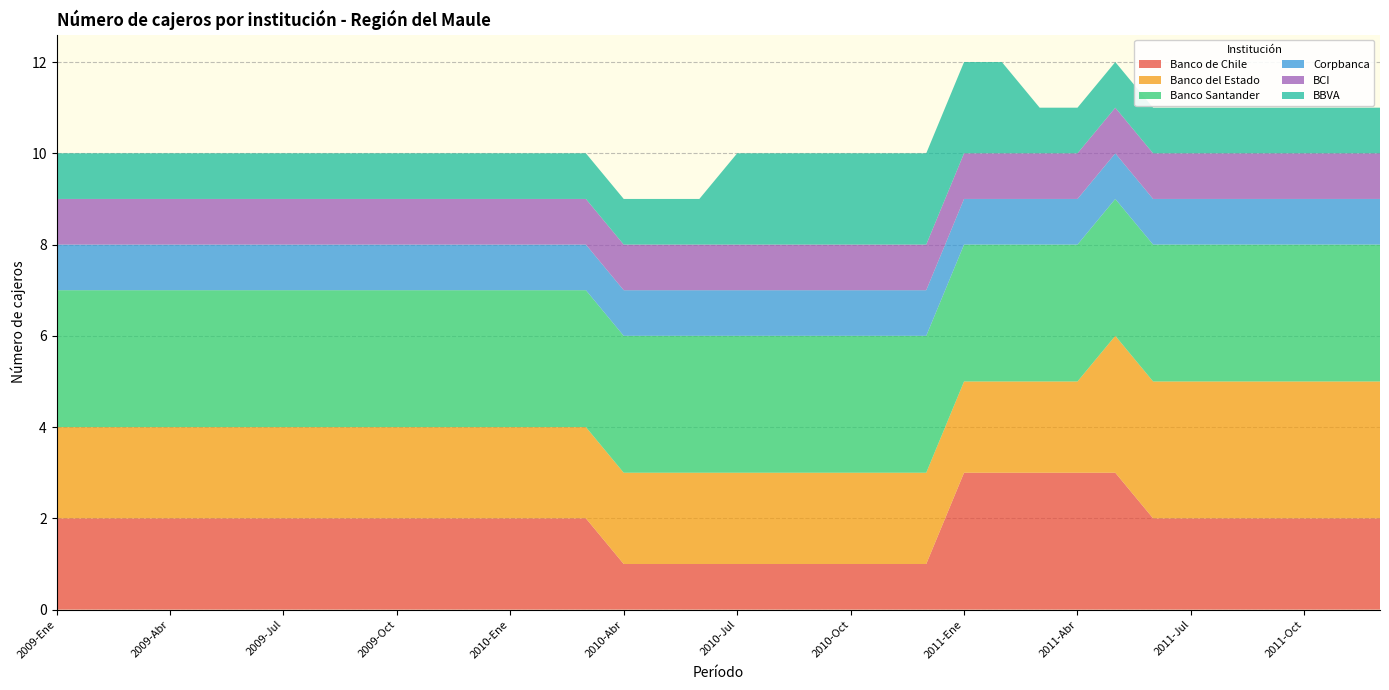

Reading left to right, extract all data points from this chart.

Banco de Chile: 2009-Ene=2	2009-Feb=2	2009-Mar=2	2009-Abr=2	2009-May=2	2009-Jun=2	2009-Jul=2	2009-Ago=2	2009-Sep=2	2009-Oct=2	2009-Nov=2	2009-Dic=2	2010-Ene=2	2010-Feb=2	2010-Mar=2	2010-Abr=1	2010-May=1	2010-Jun=1	2010-Jul=1	2010-Ago=1	2010-Sep=1	2010-Oct=1	2010-Nov=1	2010-Dic=1	2011-Ene=3	2011-Feb=3	2011-Mar=3	2011-Abr=3	2011-May=3	2011-Jun=2	2011-Jul=2	2011-Ago=2	2011-Sep=2	2011-Oct=2	2011-Nov=2	2011-Dic=2
Banco del Estado: 2009-Ene=2	2009-Feb=2	2009-Mar=2	2009-Abr=2	2009-May=2	2009-Jun=2	2009-Jul=2	2009-Ago=2	2009-Sep=2	2009-Oct=2	2009-Nov=2	2009-Dic=2	2010-Ene=2	2010-Feb=2	2010-Mar=2	2010-Abr=2	2010-May=2	2010-Jun=2	2010-Jul=2	2010-Ago=2	2010-Sep=2	2010-Oct=2	2010-Nov=2	2010-Dic=2	2011-Ene=2	2011-Feb=2	2011-Mar=2	2011-Abr=2	2011-May=3	2011-Jun=3	2011-Jul=3	2011-Ago=3	2011-Sep=3	2011-Oct=3	2011-Nov=3	2011-Dic=3
Banco Santander: 2009-Ene=3	2009-Feb=3	2009-Mar=3	2009-Abr=3	2009-May=3	2009-Jun=3	2009-Jul=3	2009-Ago=3	2009-Sep=3	2009-Oct=3	2009-Nov=3	2009-Dic=3	2010-Ene=3	2010-Feb=3	2010-Mar=3	2010-Abr=3	2010-May=3	2010-Jun=3	2010-Jul=3	2010-Ago=3	2010-Sep=3	2010-Oct=3	2010-Nov=3	2010-Dic=3	2011-Ene=3	2011-Feb=3	2011-Mar=3	2011-Abr=3	2011-May=3	2011-Jun=3	2011-Jul=3	2011-Ago=3	2011-Sep=3	2011-Oct=3	2011-Nov=3	2011-Dic=3
Corpbanca: 2009-Ene=1	2009-Feb=1	2009-Mar=1	2009-Abr=1	2009-May=1	2009-Jun=1	2009-Jul=1	2009-Ago=1	2009-Sep=1	2009-Oct=1	2009-Nov=1	2009-Dic=1	2010-Ene=1	2010-Feb=1	2010-Mar=1	2010-Abr=1	2010-May=1	2010-Jun=1	2010-Jul=1	2010-Ago=1	2010-Sep=1	2010-Oct=1	2010-Nov=1	2010-Dic=1	2011-Ene=1	2011-Feb=1	2011-Mar=1	2011-Abr=1	2011-May=1	2011-Jun=1	2011-Jul=1	2011-Ago=1	2011-Sep=1	2011-Oct=1	2011-Nov=1	2011-Dic=1
BCI: 2009-Ene=1	2009-Feb=1	2009-Mar=1	2009-Abr=1	2009-May=1	2009-Jun=1	2009-Jul=1	2009-Ago=1	2009-Sep=1	2009-Oct=1	2009-Nov=1	2009-Dic=1	2010-Ene=1	2010-Feb=1	2010-Mar=1	2010-Abr=1	2010-May=1	2010-Jun=1	2010-Jul=1	2010-Ago=1	2010-Sep=1	2010-Oct=1	2010-Nov=1	2010-Dic=1	2011-Ene=1	2011-Feb=1	2011-Mar=1	2011-Abr=1	2011-May=1	2011-Jun=1	2011-Jul=1	2011-Ago=1	2011-Sep=1	2011-Oct=1	2011-Nov=1	2011-Dic=1
BBVA: 2009-Ene=1	2009-Feb=1	2009-Mar=1	2009-Abr=1	2009-May=1	2009-Jun=1	2009-Jul=1	2009-Ago=1	2009-Sep=1	2009-Oct=1	2009-Nov=1	2009-Dic=1	2010-Ene=1	2010-Feb=1	2010-Mar=1	2010-Abr=1	2010-May=1	2010-Jun=1	2010-Jul=2	2010-Ago=2	2010-Sep=2	2010-Oct=2	2010-Nov=2	2010-Dic=2	2011-Ene=2	2011-Feb=2	2011-Mar=1	2011-Abr=1	2011-May=1	2011-Jun=1	2011-Jul=1	2011-Ago=1	2011-Sep=1	2011-Oct=1	2011-Nov=1	2011-Dic=1